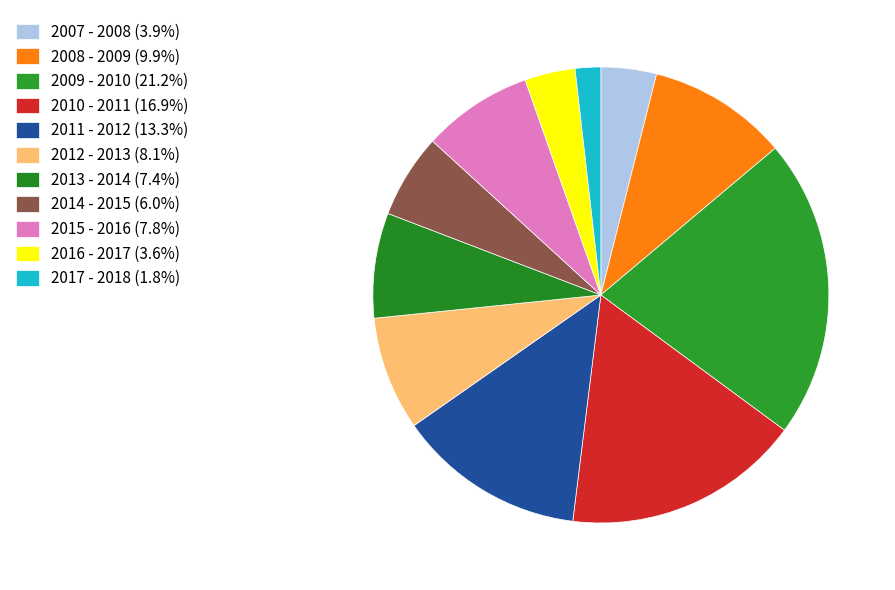

Which category has the smallest portion of the pie?

2017 - 2018